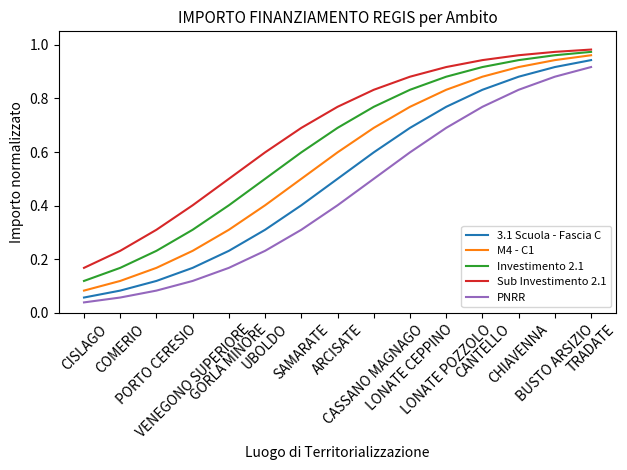

At which label does 3.1 Scuola - Fascia C reach its peak?

TRADATE